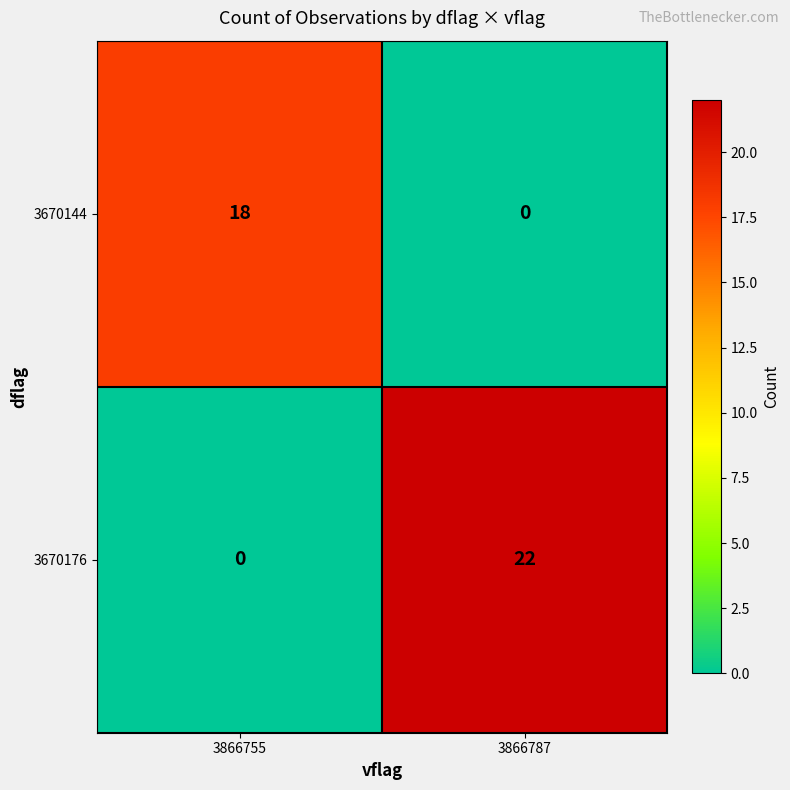

What is the spread (max minus min) of values at 3866787?

22